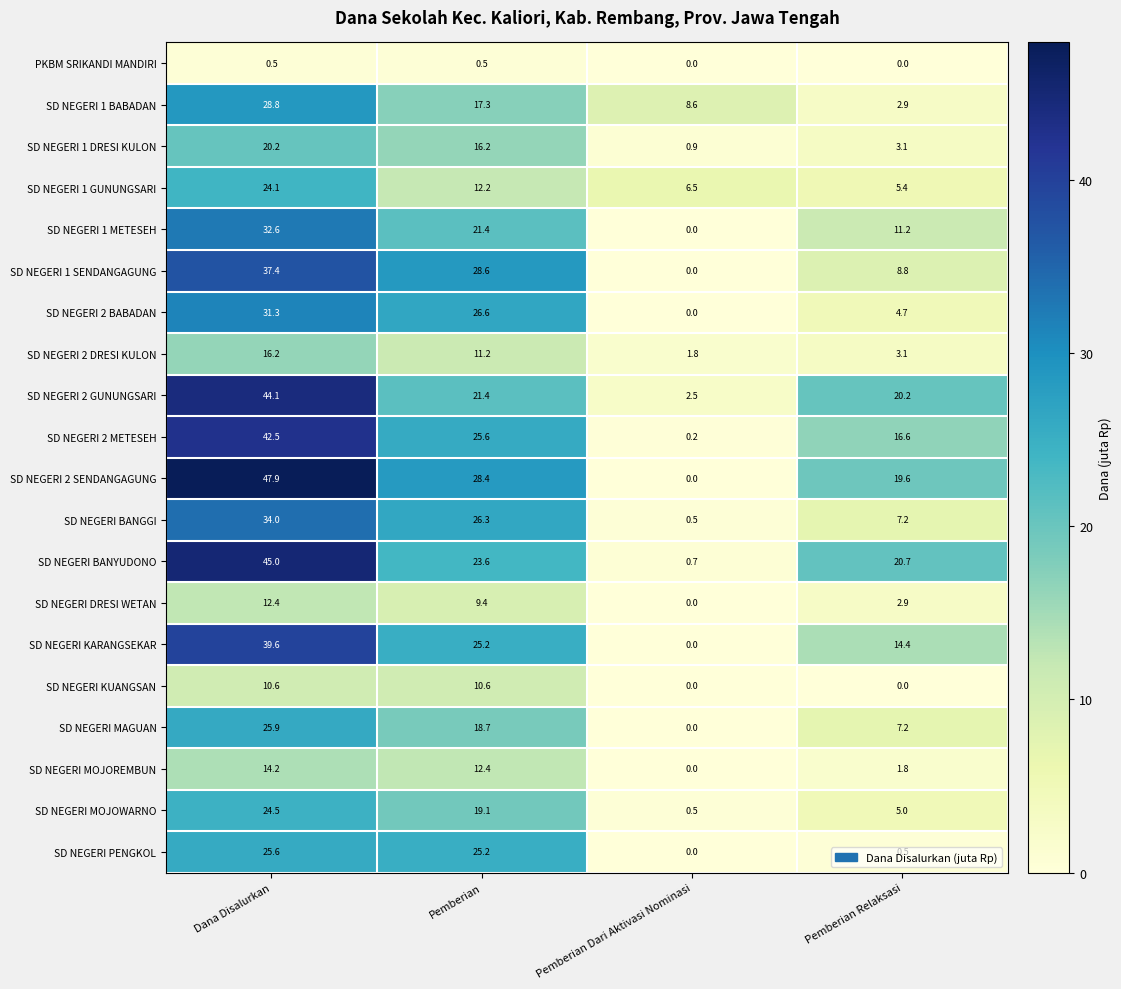

What is the difference between the maximum and minimum values in the SD NEGERI 1 DRESI KULON series?

19.3